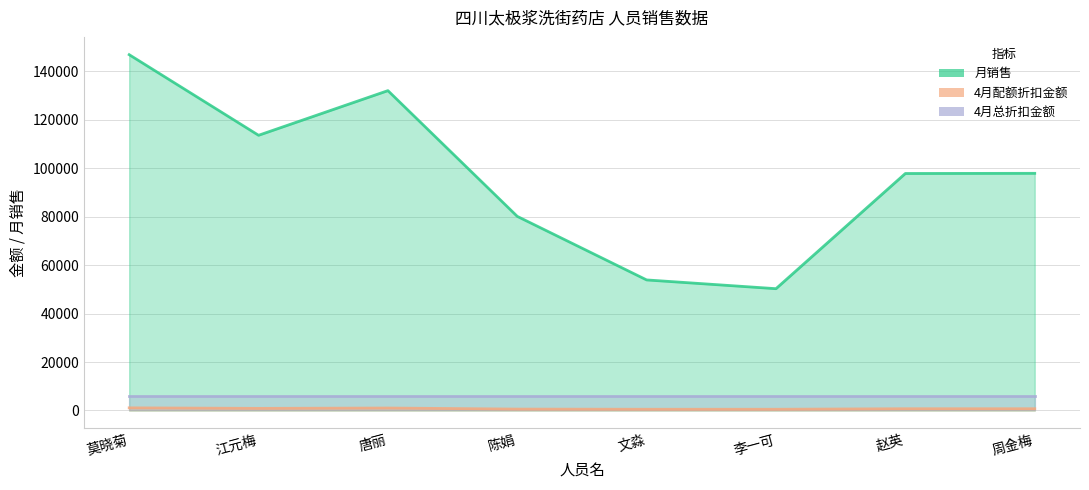

True or false: 月销售 and 4月配额折扣金额 intersect in this chart.

False